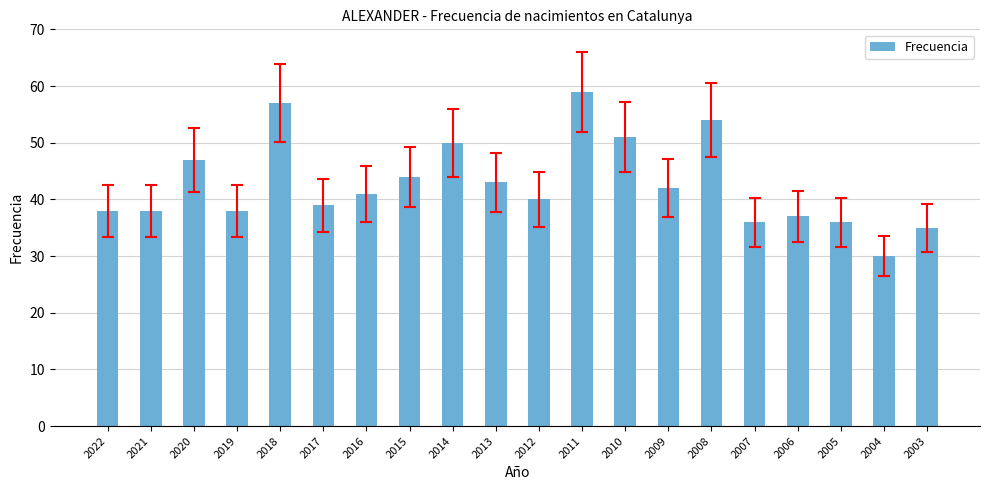

Does the chart contain stacked bars?

No